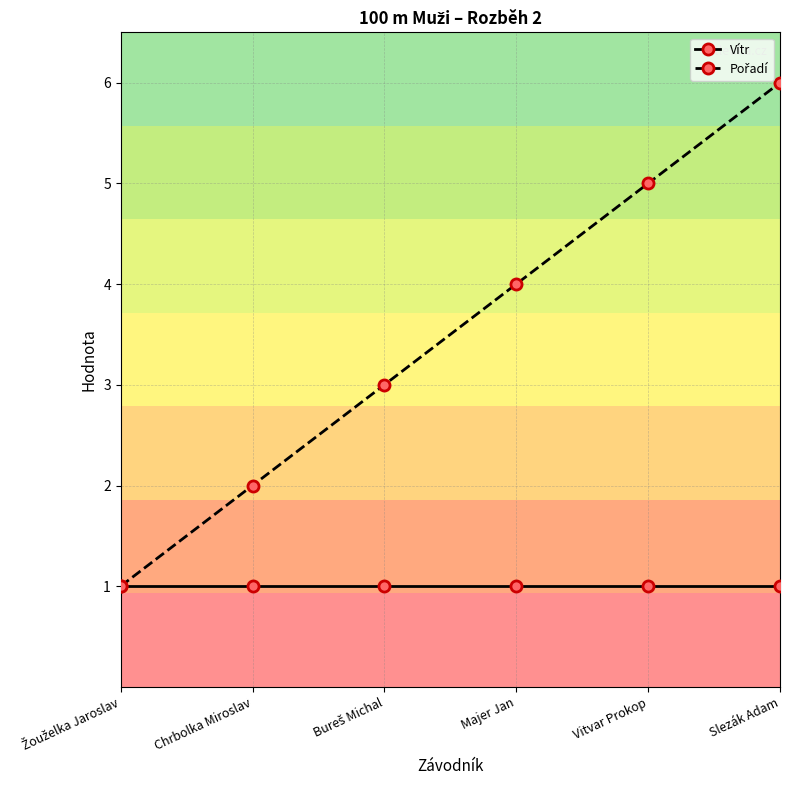

True or false: Vítr has a value of 1 at Chrbolka Miroslav.

True